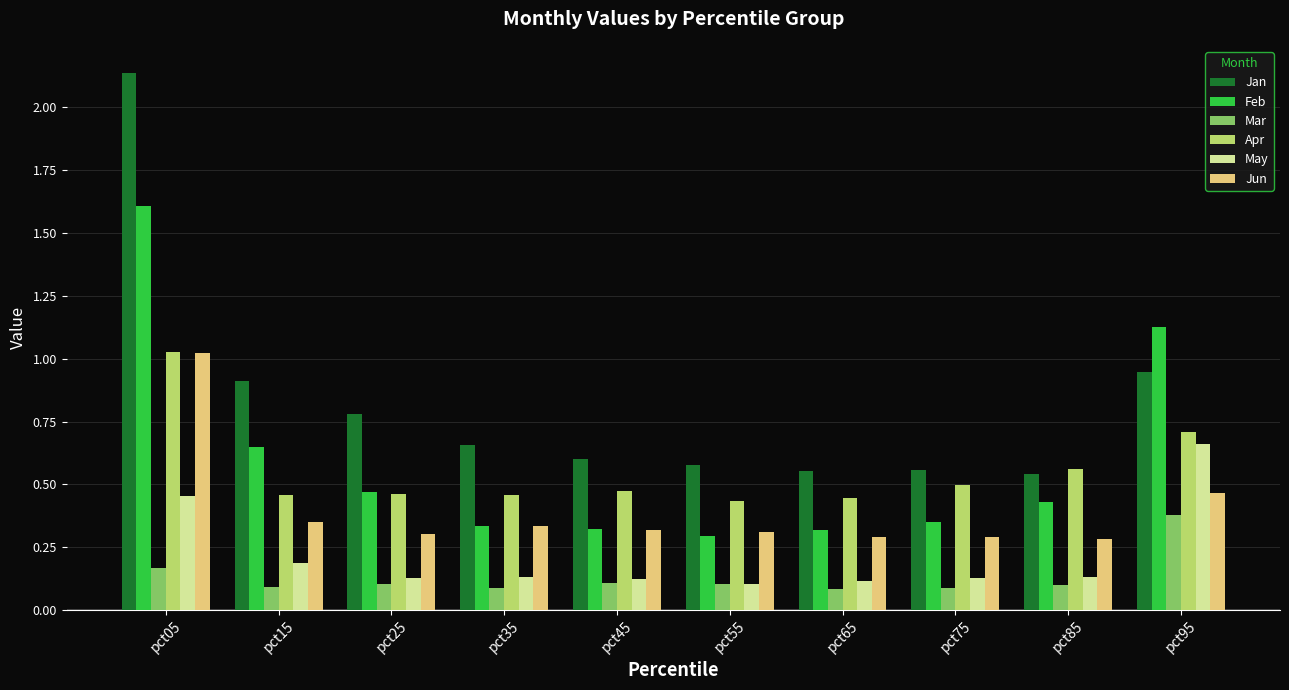

Which series has the largest range (max minus min)?

Jan